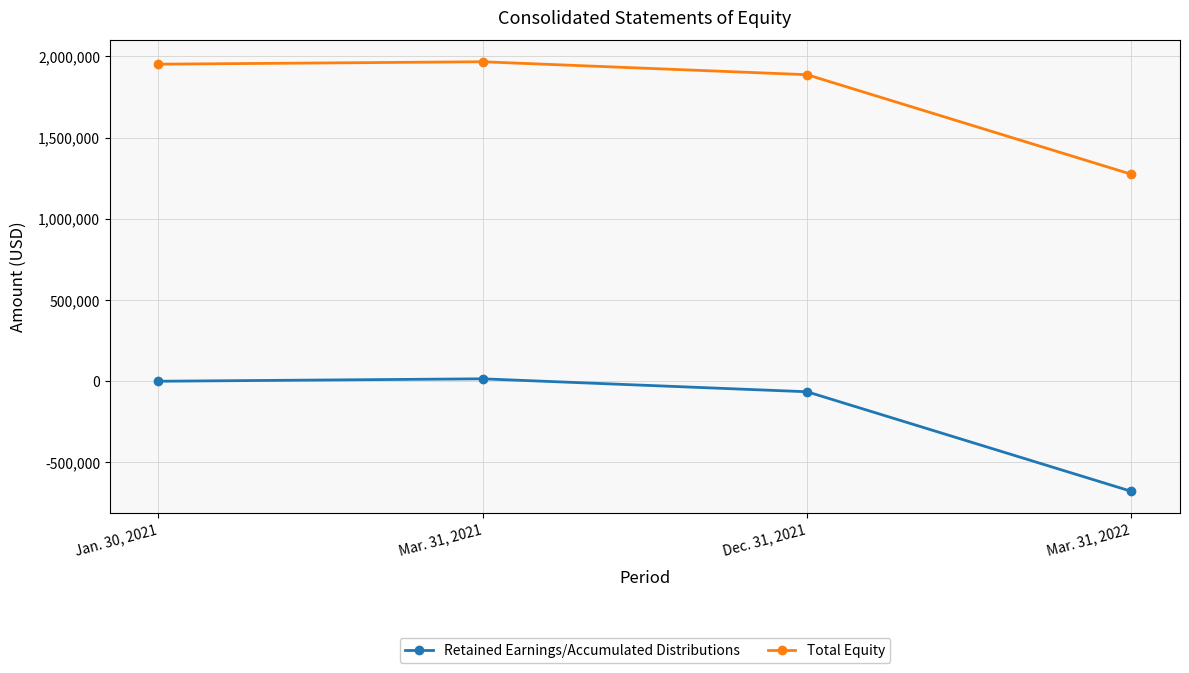

Rank the series at Mar. 31, 2022 from lowest to highest value.

Retained Earnings/Accumulated Distributions, Total Equity